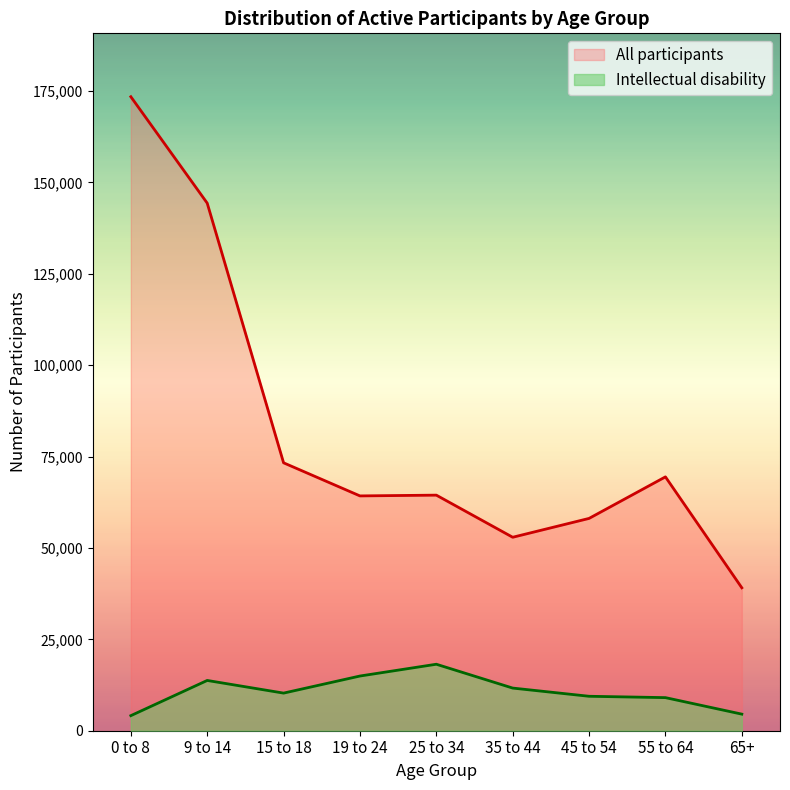

How many data points in All participants are above 64457?

4